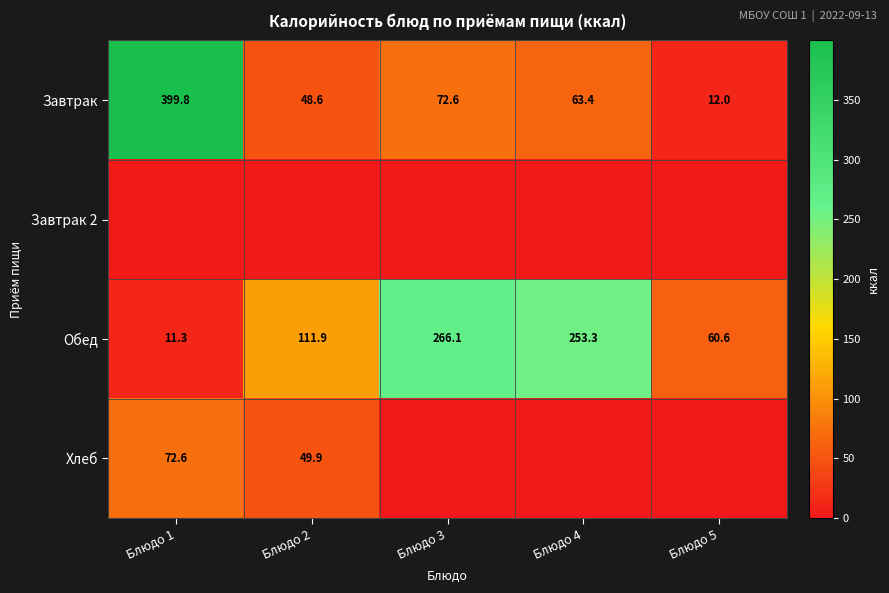

List the labels in order of Завтрак value, largest first.

Блюдо 1, Блюдо 3, Блюдо 4, Блюдо 2, Блюдо 5